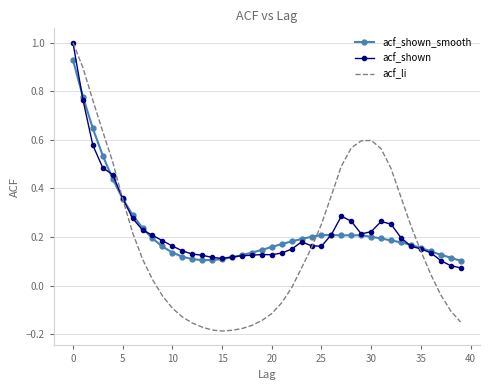

True or false: acf_shown and acf_shown_smooth intersect in this chart.

True